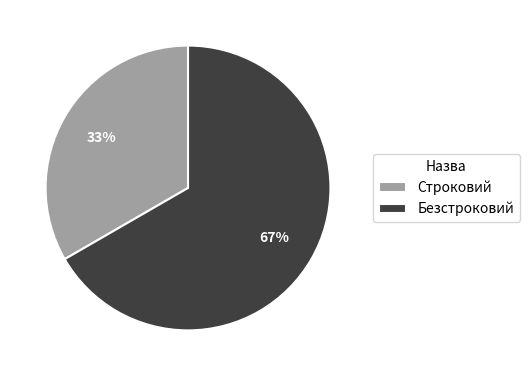

Is it true that Безстроковий is 67% of the pie?

True